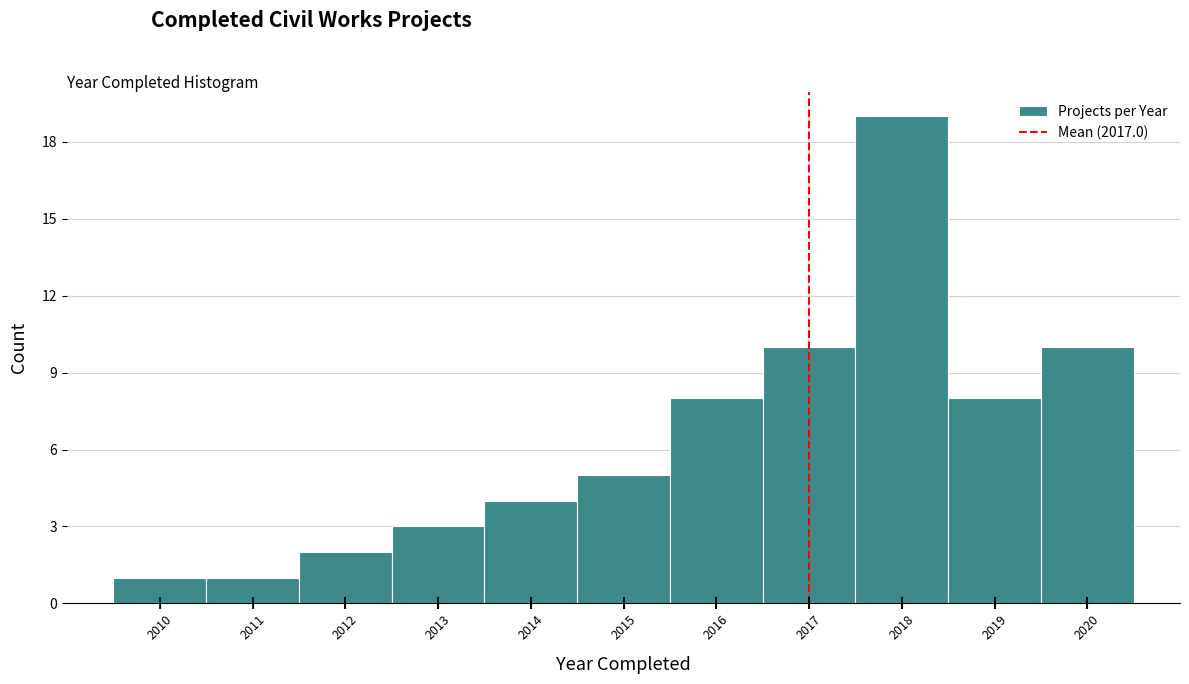

Reading left to right, transcribe this chart: for each bar, give the range it covers on the x-axis and its height. The values are not printed on the chart, so give them approximately, as read against the axis.

2009.5 to 2010.5: 1
2010.5 to 2011.5: 1
2011.5 to 2012.5: 2
2012.5 to 2013.5: 3
2013.5 to 2014.5: 4
2014.5 to 2015.5: 5
2015.5 to 2016.5: 8
2016.5 to 2017.5: 10
2017.5 to 2018.5: 19
2018.5 to 2019.5: 8
2019.5 to 2020.5: 10